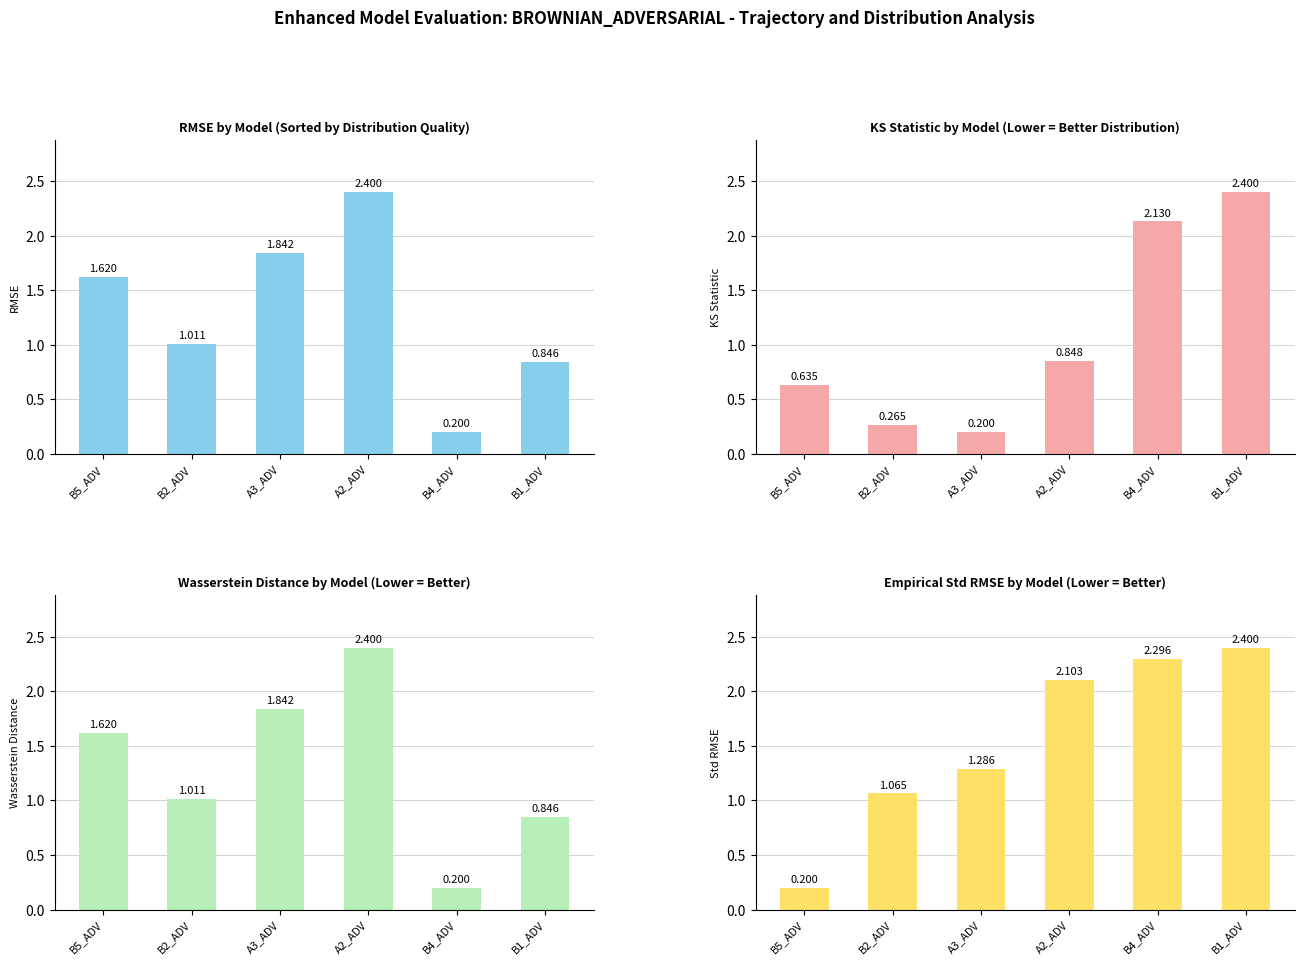

Which label corresponds to the smallest value in the chart?

B5_ADV